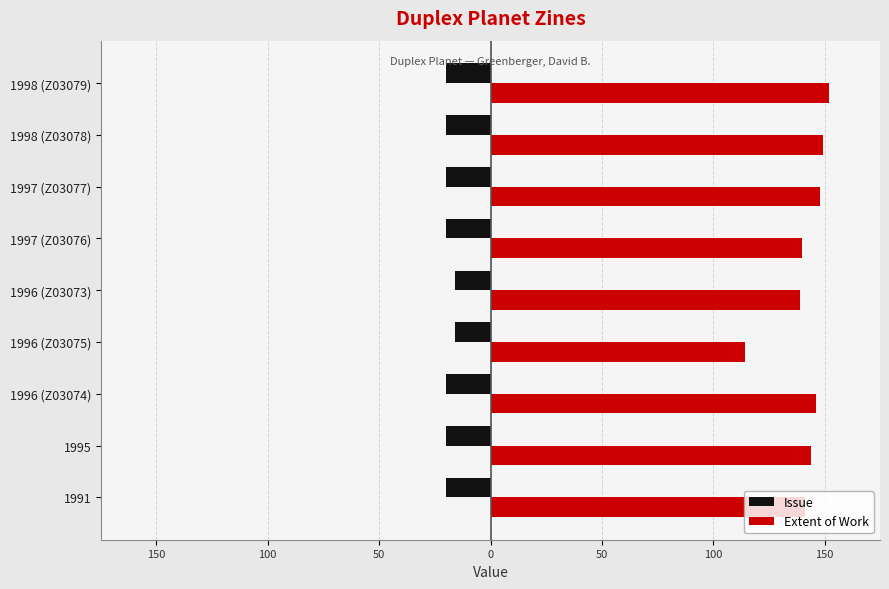

What are all the series names shown in the legend?

Issue, Extent of Work